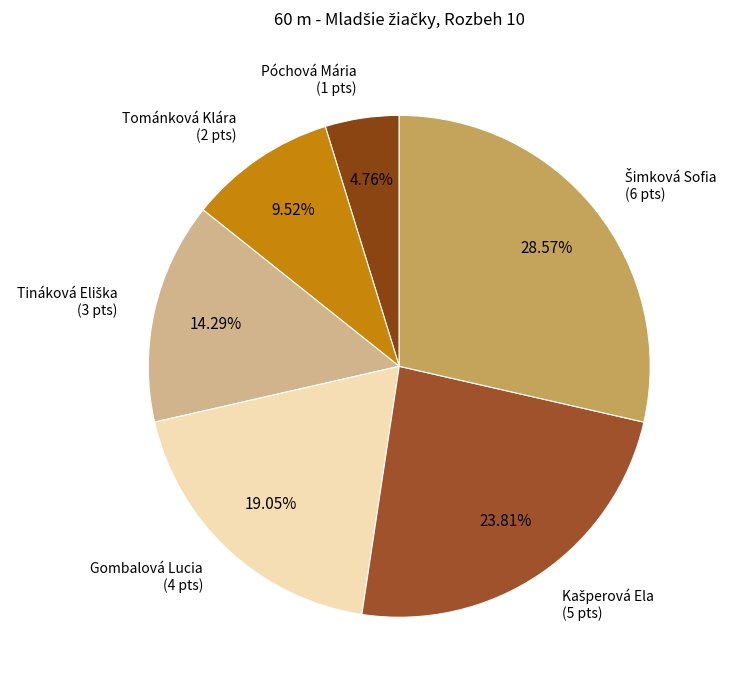

Rank the categories by value from highest to lowest.

Šimková Sofia, Kašperová Ela, Gombalová Lucia, Tináková Eliška, Tománková Klára, Póchová Mária